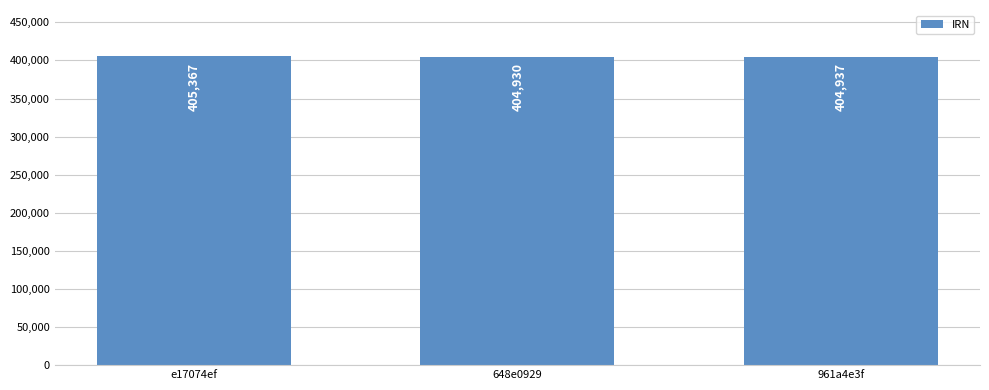

Is it true that the value at e17074ef is 147764?

False